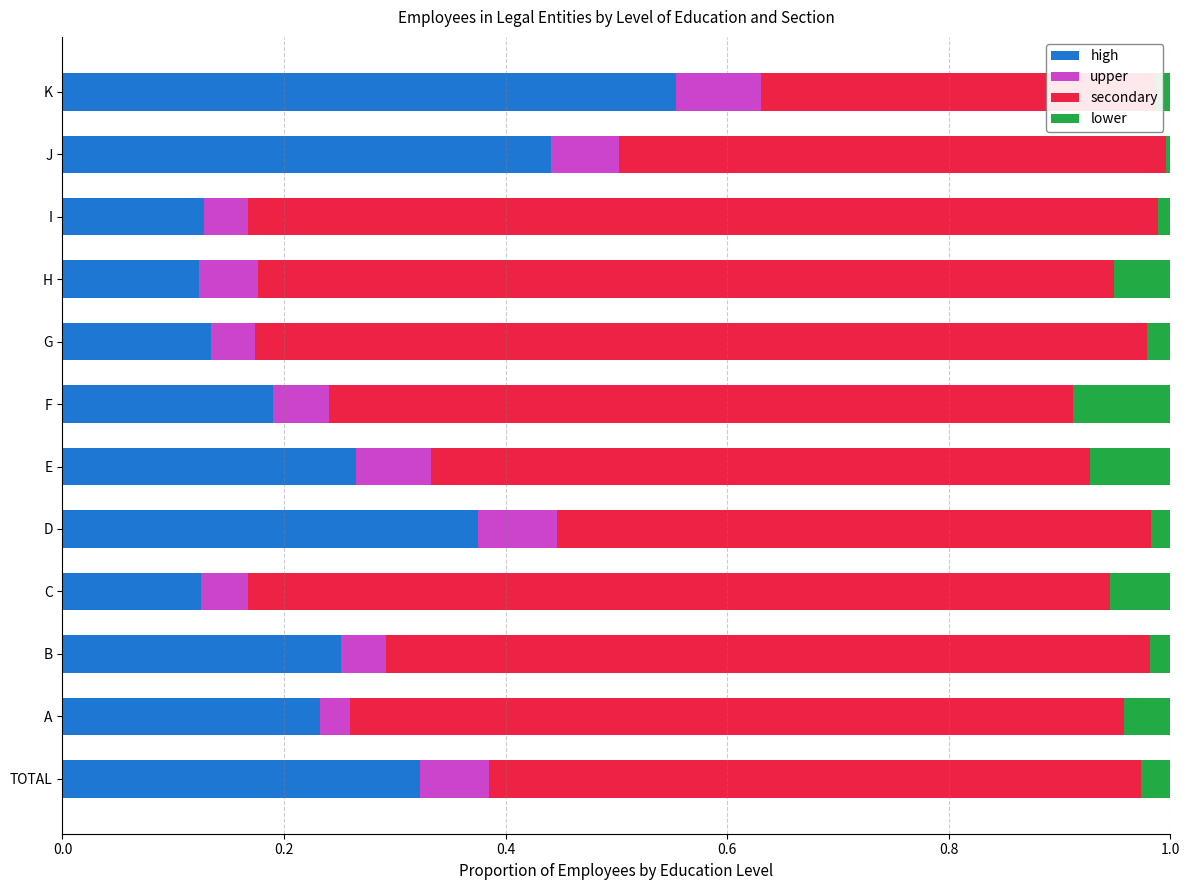

What is the sum of the secondary values at TOTAL and D?

1.1